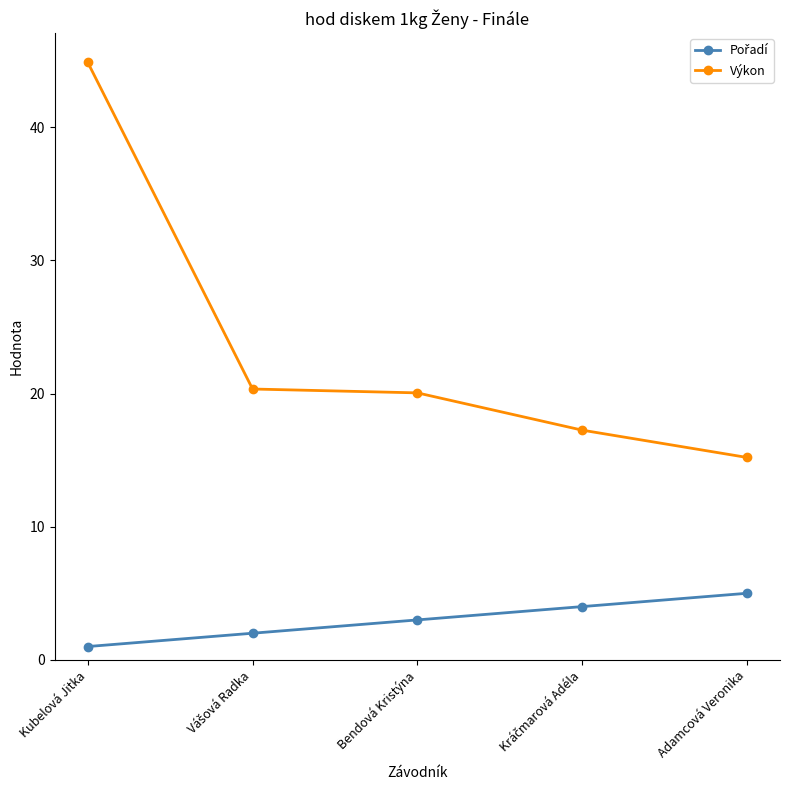

What is the minimum value for Výkon?

15.2